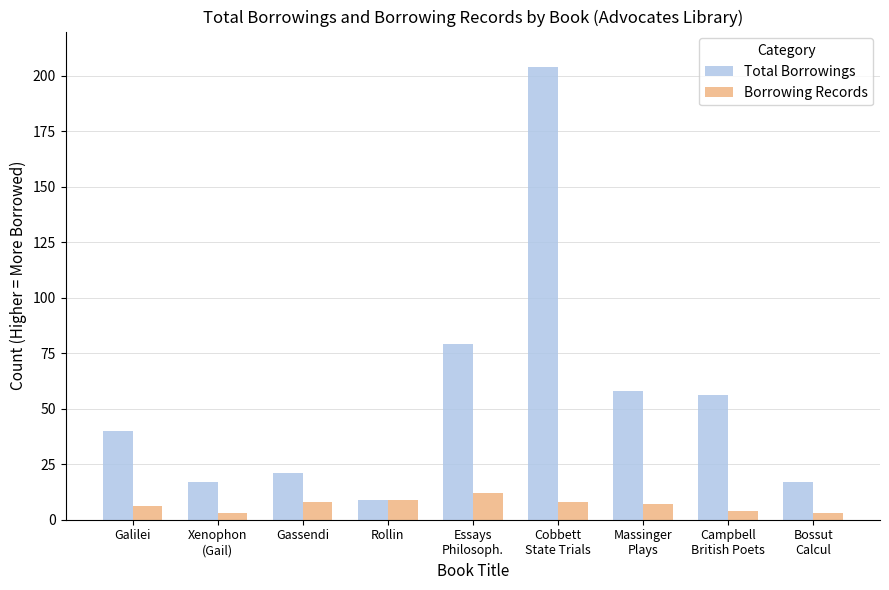

Which series has the widest spread of values?

Total Borrowings